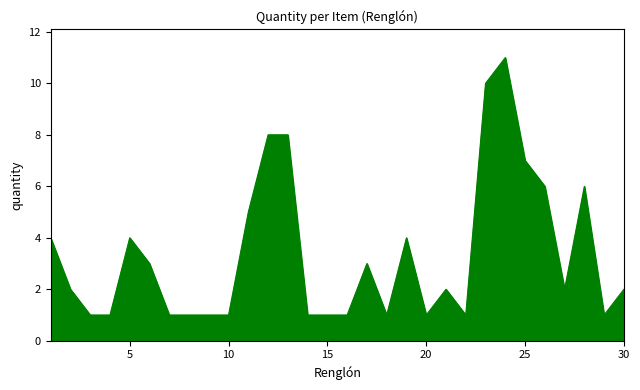

What is the greatest value displayed?

11